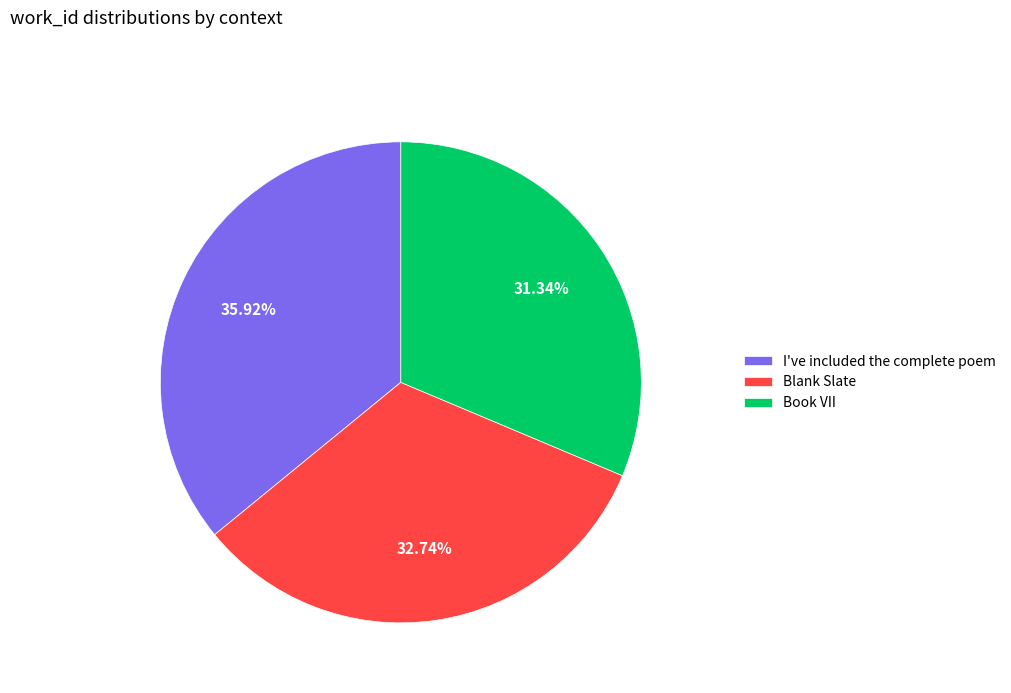

True or false: Book VII accounts for 41% of the total.

False